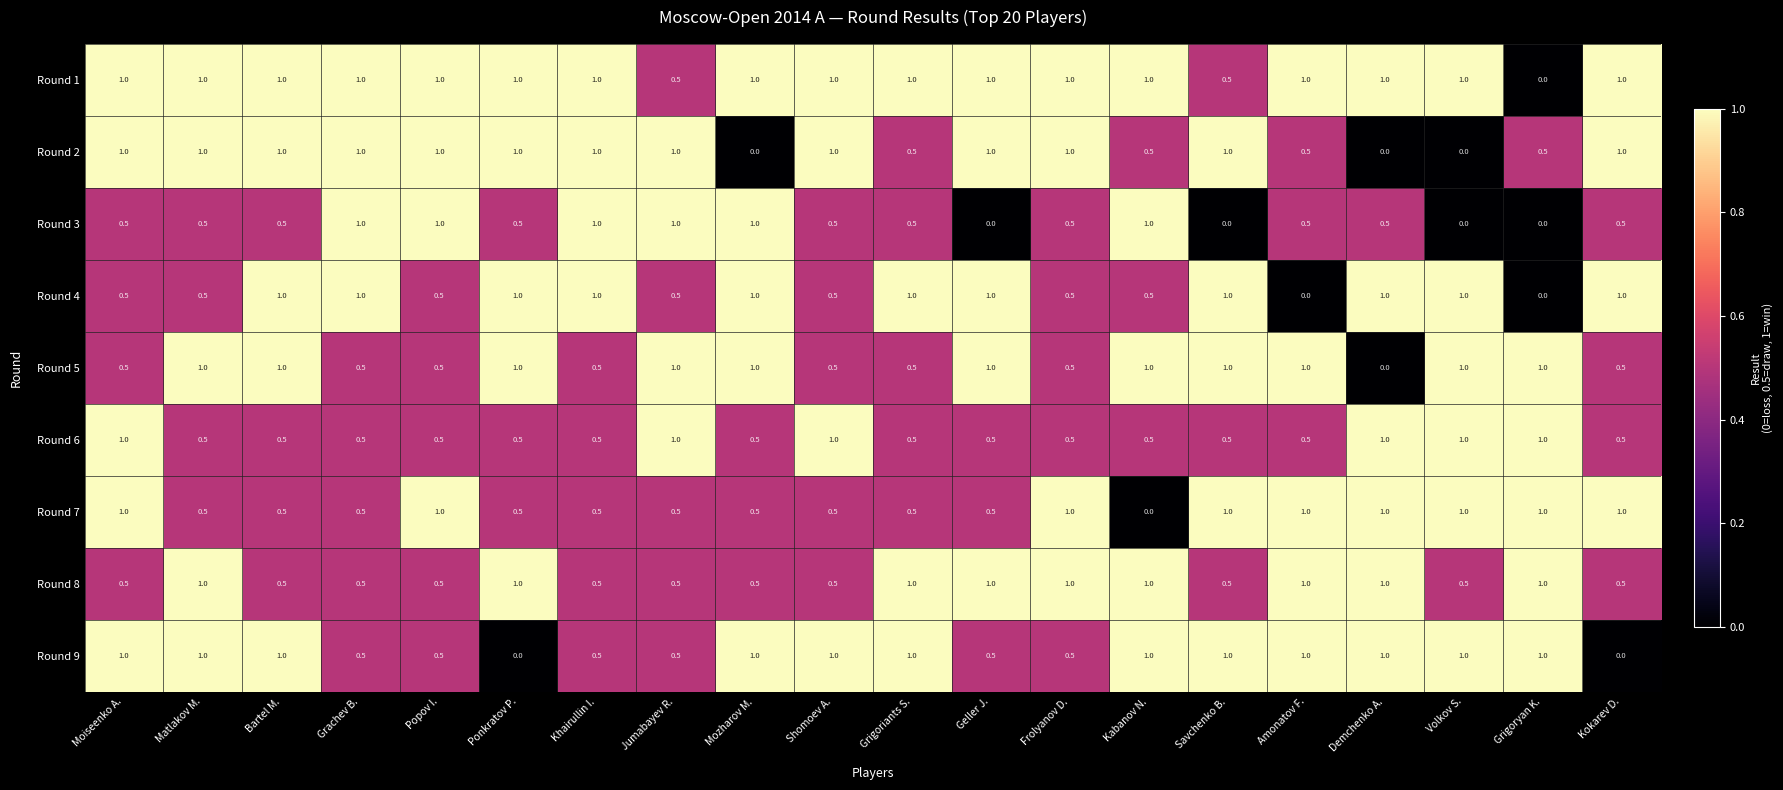

The value of Round 2 at Volkov S. is 0.0. True or false?

True